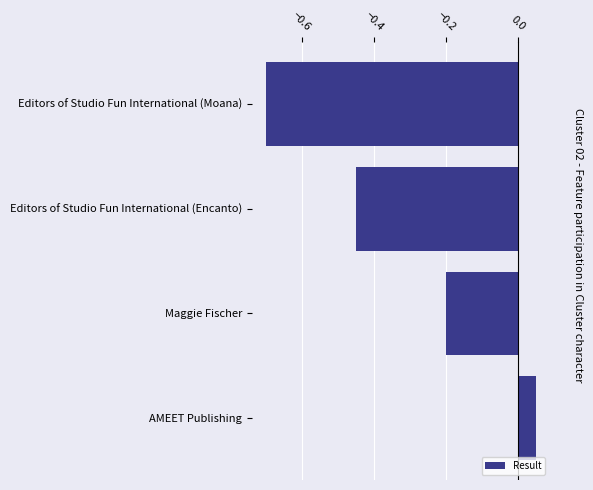

How many values are above zero?

1